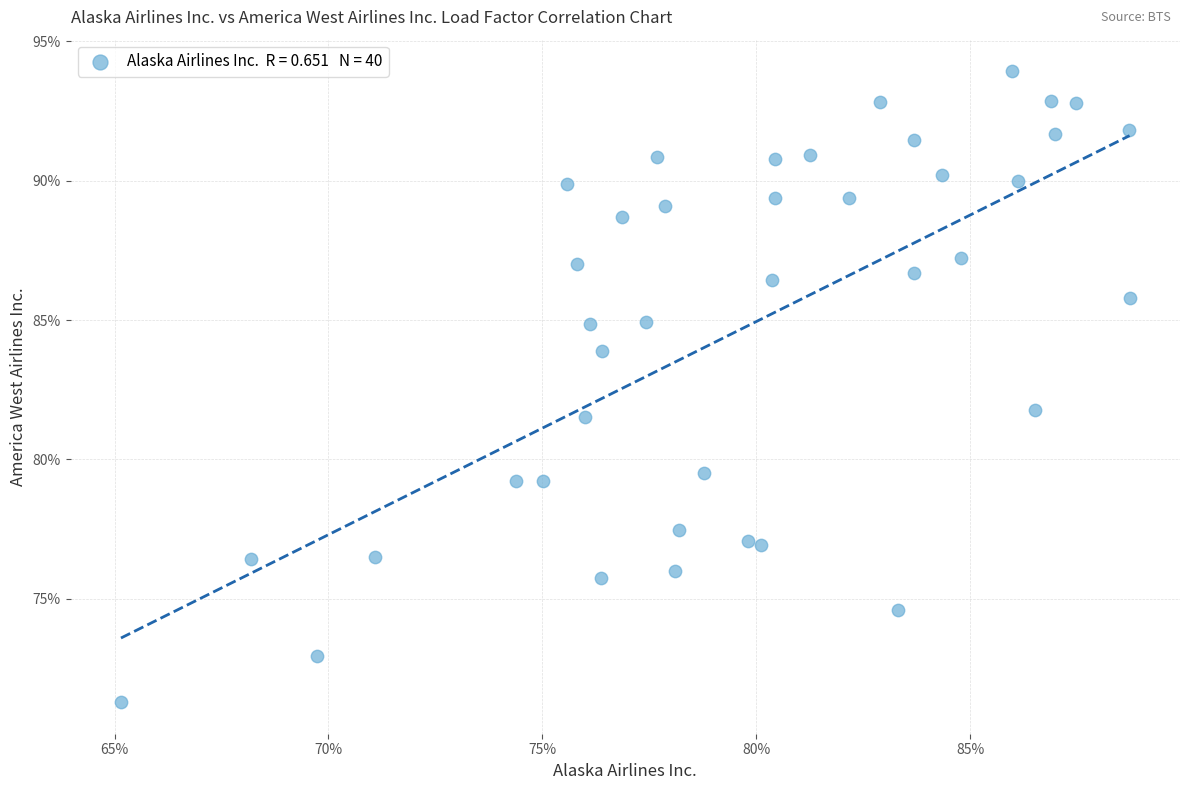

What is the range of Y values (max minus min)?

22.6